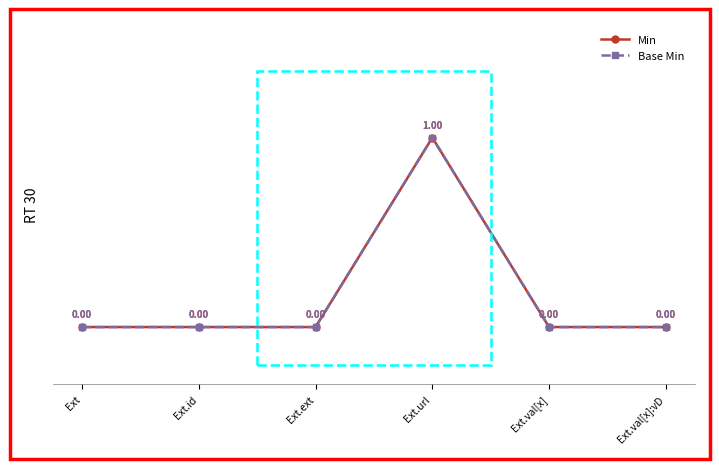

How many distinct data groups are displayed?

2